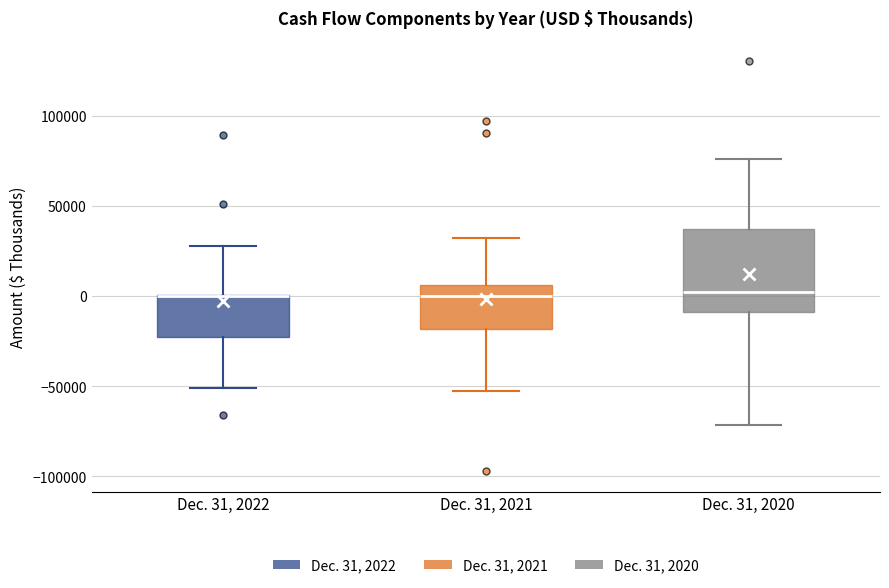

Reading left to right, transcribe this box plot: for each box, give where its median line is, the range the box spans, and where its two whiskers end, as read against the y-axis. The values are not printed on the chart, so give them approximately, as read against the axis.

Dec. 31, 2022: median 0 (drawn on the box's upper edge), box -25000 to 0, whiskers -50000 to 30000
Dec. 31, 2021: median 0, box -20000 to 5000, whiskers -50000 to 30000
Dec. 31, 2020: median 0, box -10000 to 35000, whiskers -70000 to 75000